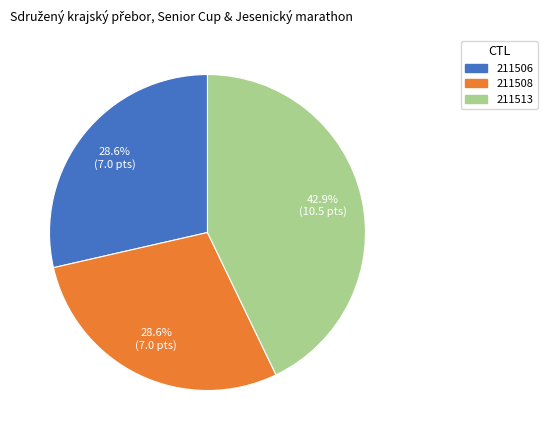

What percentage is the 211506 slice, to the nearest percent?

29%